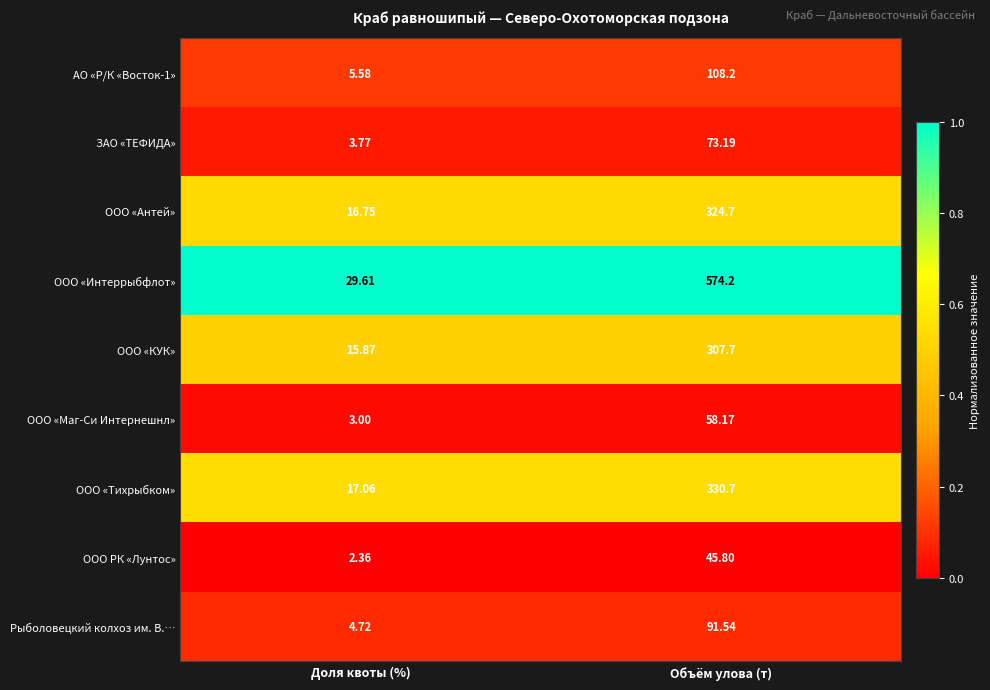

List the labels in order of ООО «Тихрыбком» value, smallest first.

Доля квоты (%), Объём улова (т)